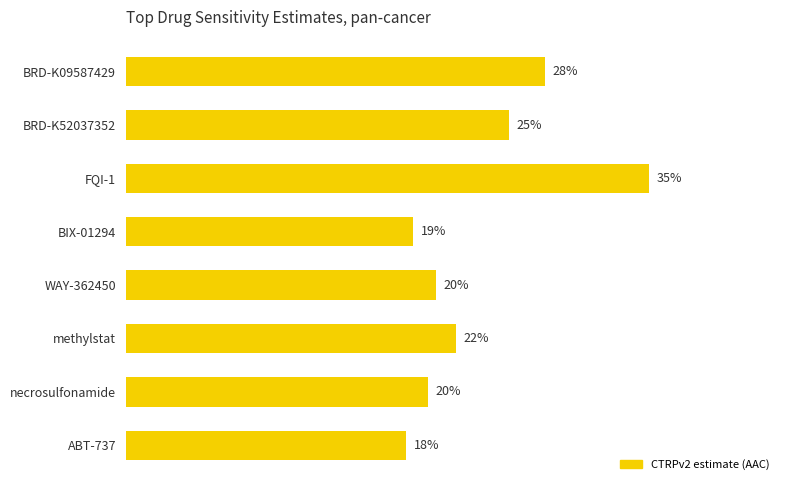

Does the chart contain any negative values?

No